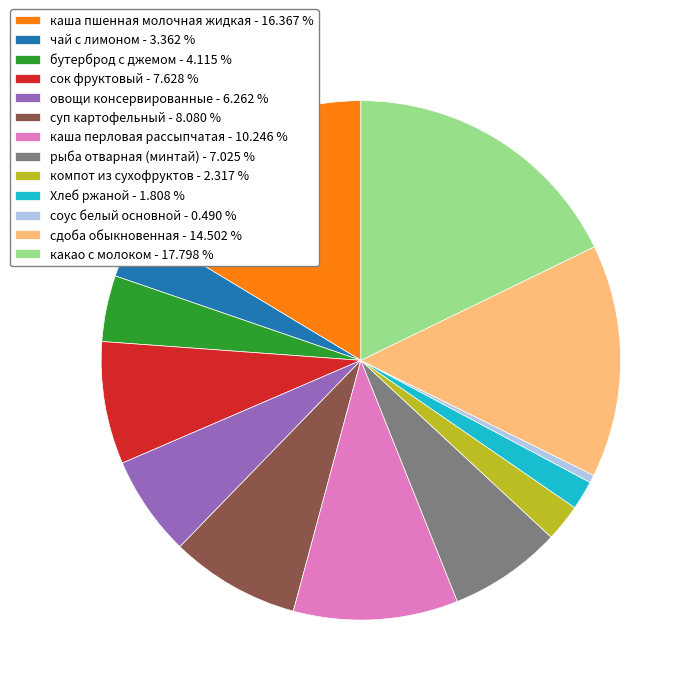

Does рыба отварная (минтай) account for over 50% of the chart?

No